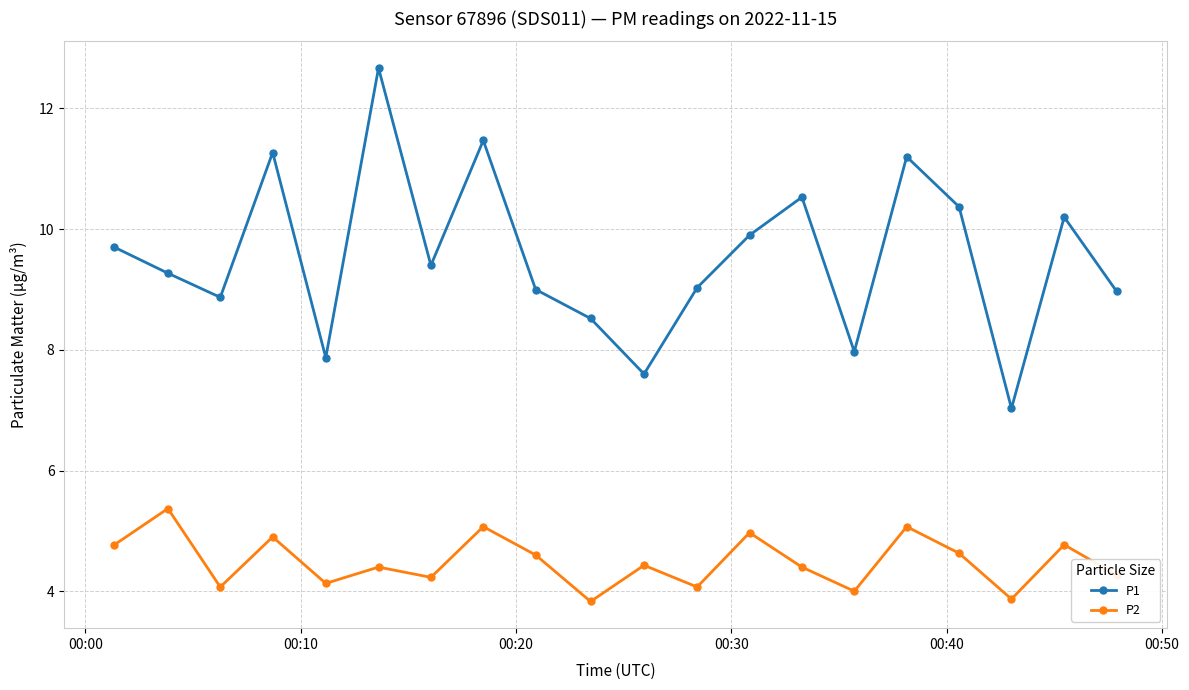

True or false: P1 and P2 cross at least once.

False